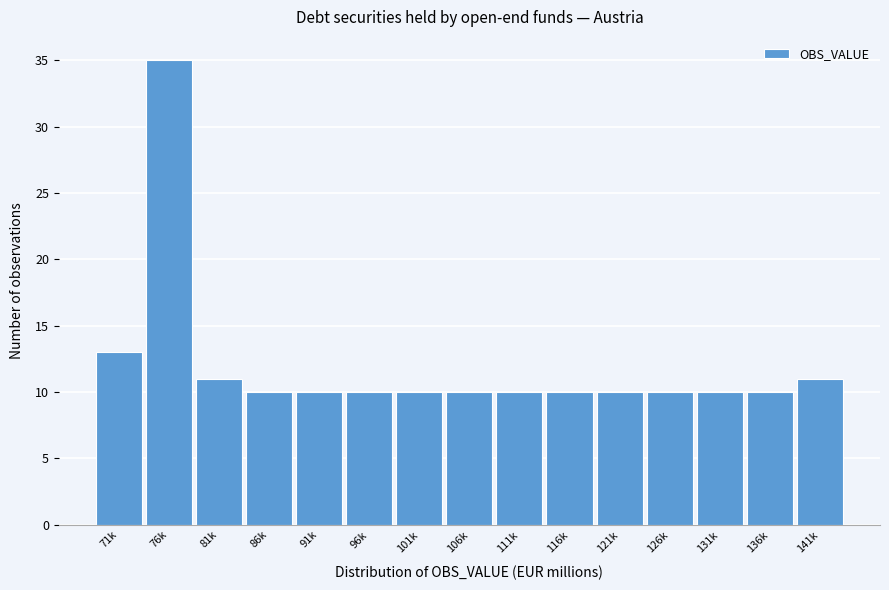

Reading right to left, what are all the values shown in this chart?

11	10	10	10	10	10	10	10	10	10	10	10	11	35	13